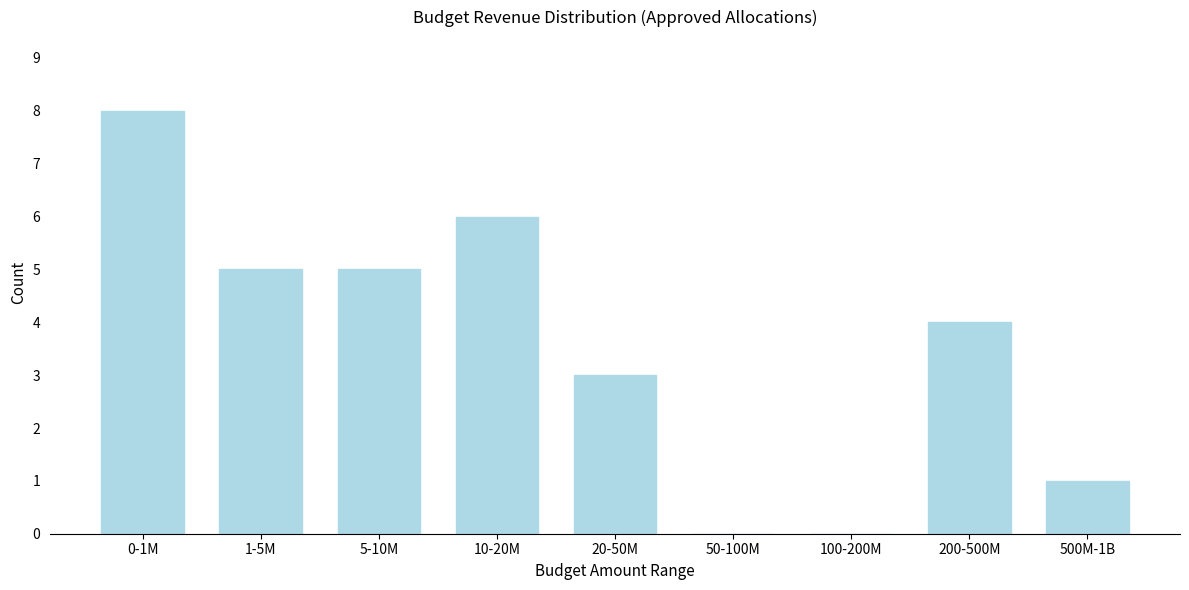

Reading right to left, transcribe all the data shown in this chart.

500M-1B=1	200-500M=4	100-200M=0	50-100M=0	20-50M=3	10-20M=6	5-10M=5	1-5M=5	0-1M=8